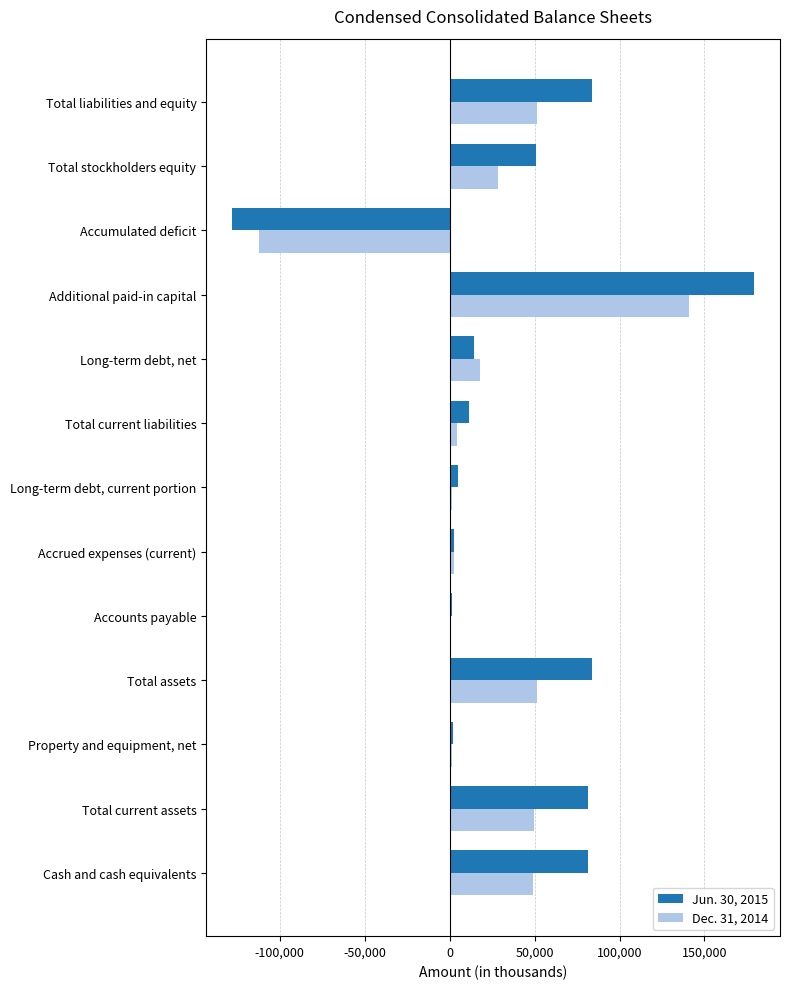

The value of Dec. 31, 2014 at Total current assets is 49861. True or false?

True